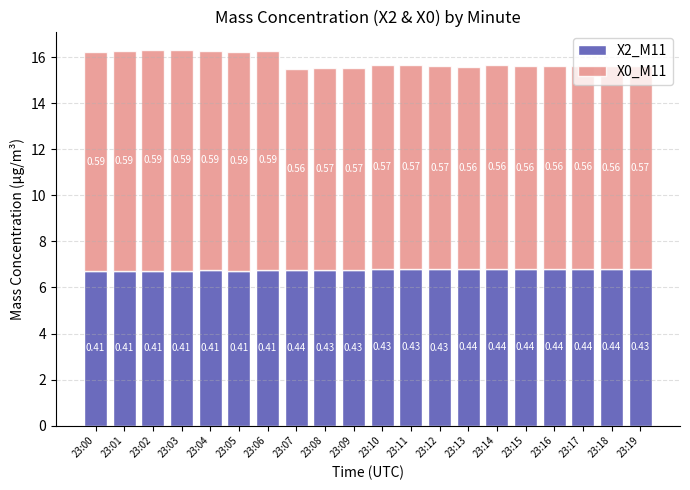

What is the sum of all X0_M11 values?

181.2